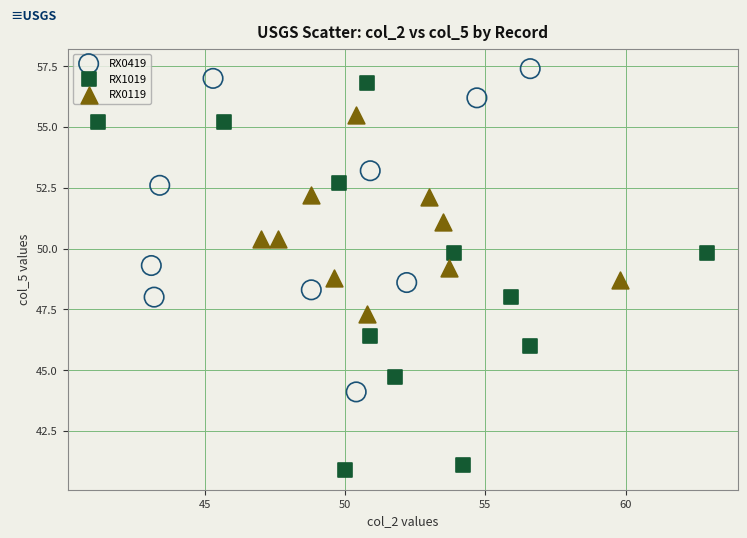

Which series has the largest Y range (max minus min)?

RX1019